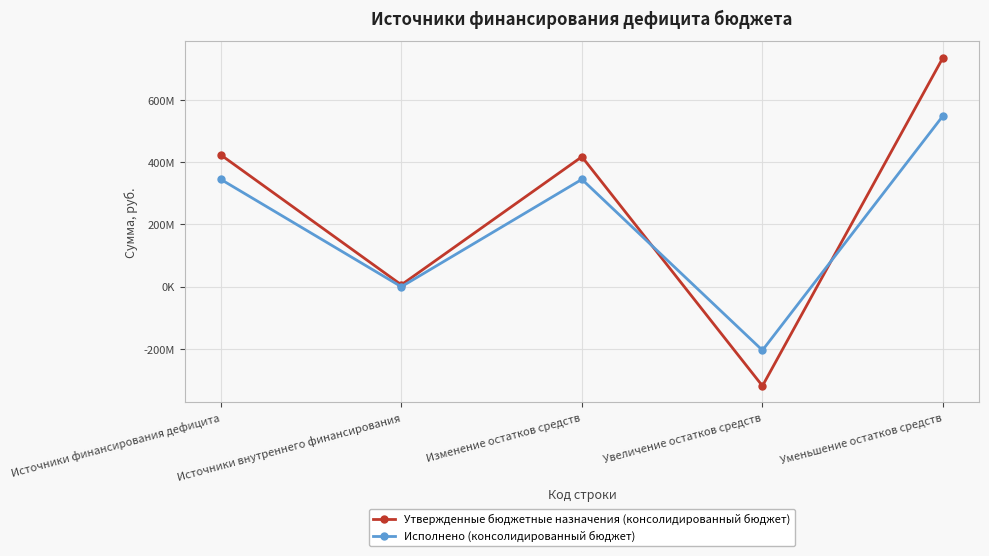

Reading left to right, list all the values displayed in this chart.

Утвержденные бюджетные назначения (консолидированный бюджет): Источники финансирования дефицита=423478542.8	Источники внутреннего финансирования=6075000.0	Изменение остатков средств=417403542.8	Увеличение остатков средств=-318553387.5	Уменьшение остатков средств=735956930.3
Исполнено (консолидированный бюджет): Источники финансирования дефицита=344901414.4	Источники внутреннего финансирования=0.0	Изменение остатков средств=344901414.4	Увеличение остатков средств=-204127168.2	Уменьшение остатков средств=549028582.5